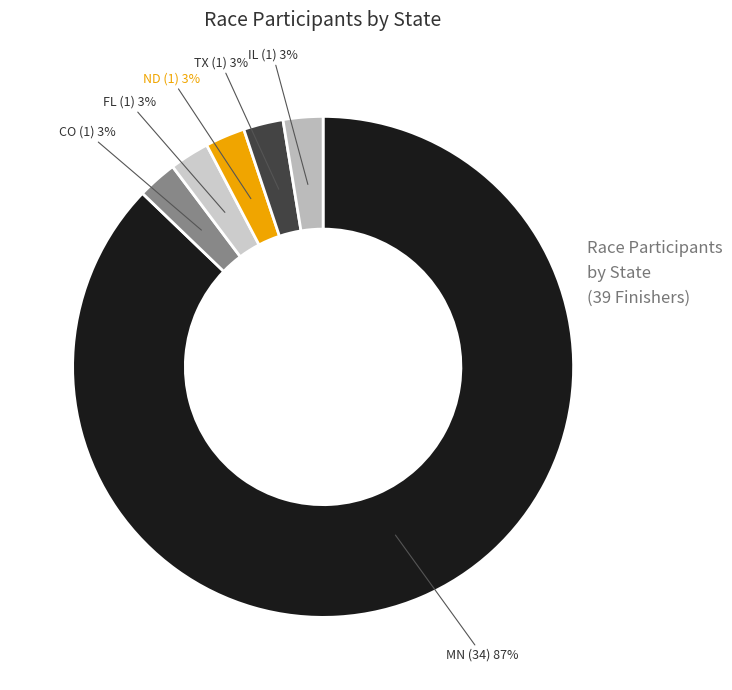

Rank the categories by value from lowest to highest.

CO, FL, ND, TX, IL, MN